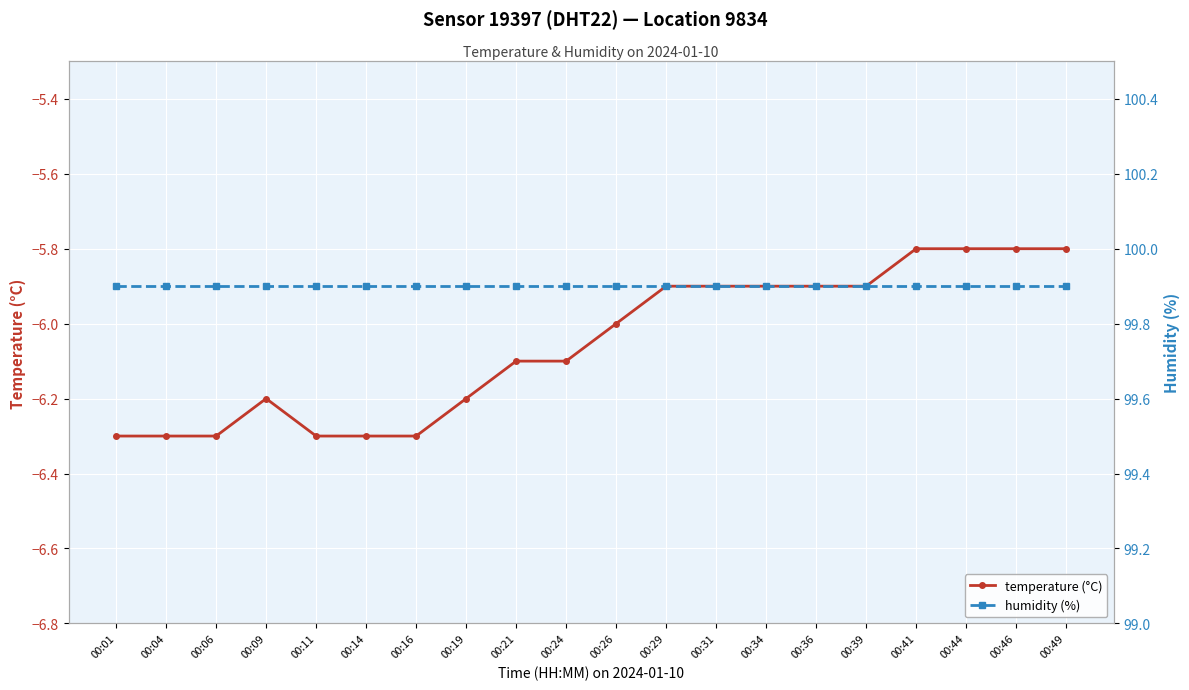

Is the value of temperature (°C) at 00:24 greater than the value of humidity (%) at 00:44?

No